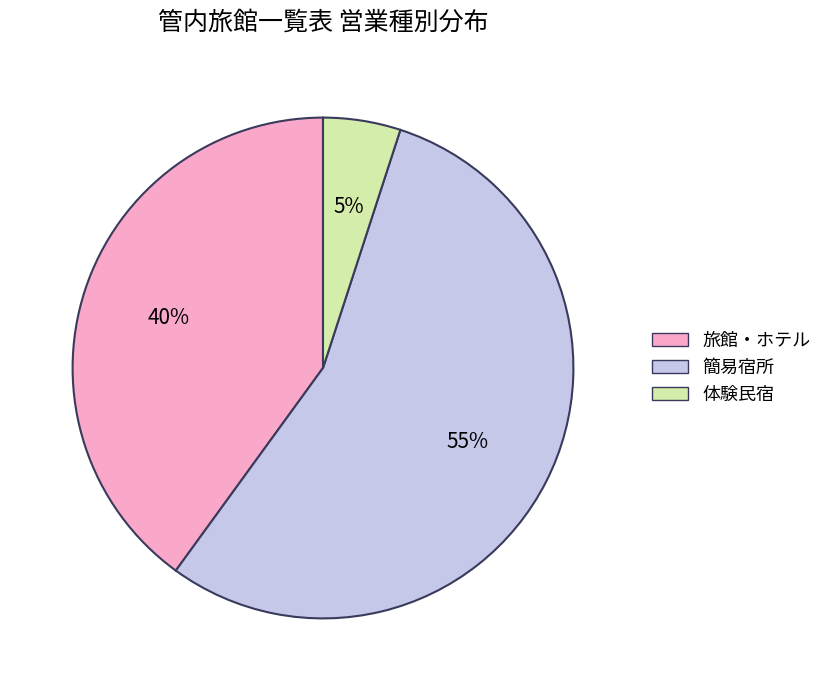

Approximately how many times larger is the value at 簡易宿所 compared to 旅館・ホテル?

1.4